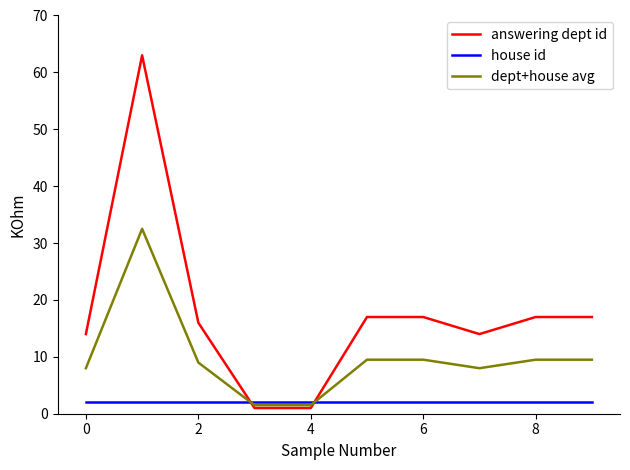

Rank the series by their maximum value, from highest to lowest.

answering dept id, dept+house avg, house id